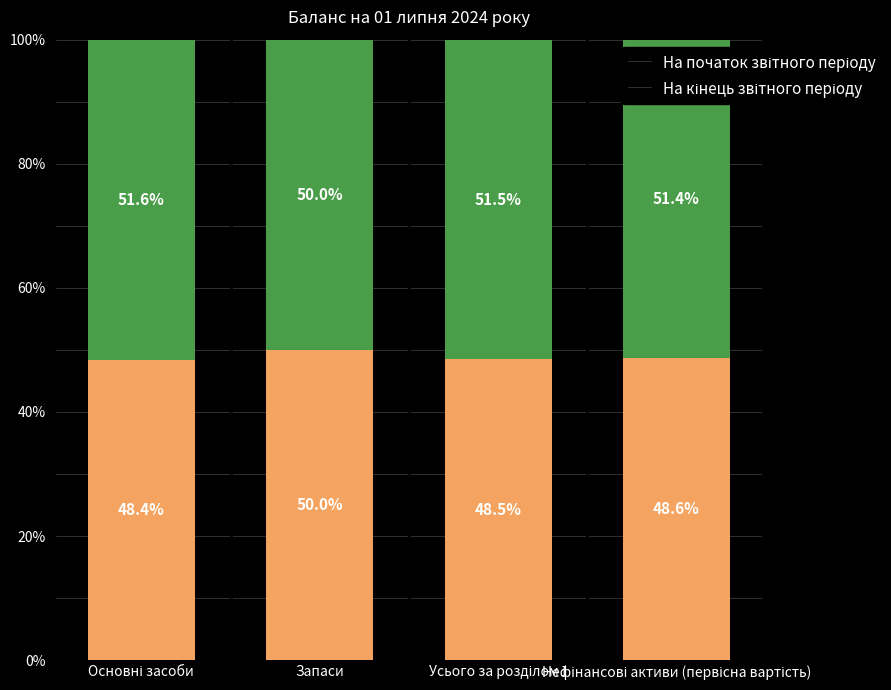

How many На початок звітного періоду values are between 48 and 50?

4